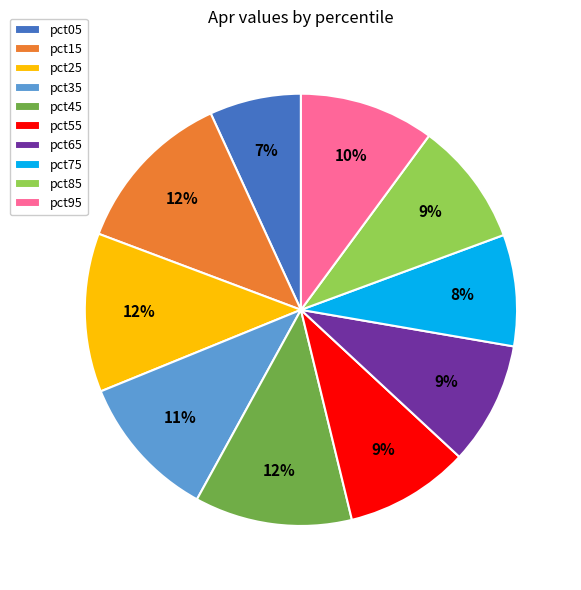

To the nearest percent, what is the combined percentage of pct45 and pct85?

21%